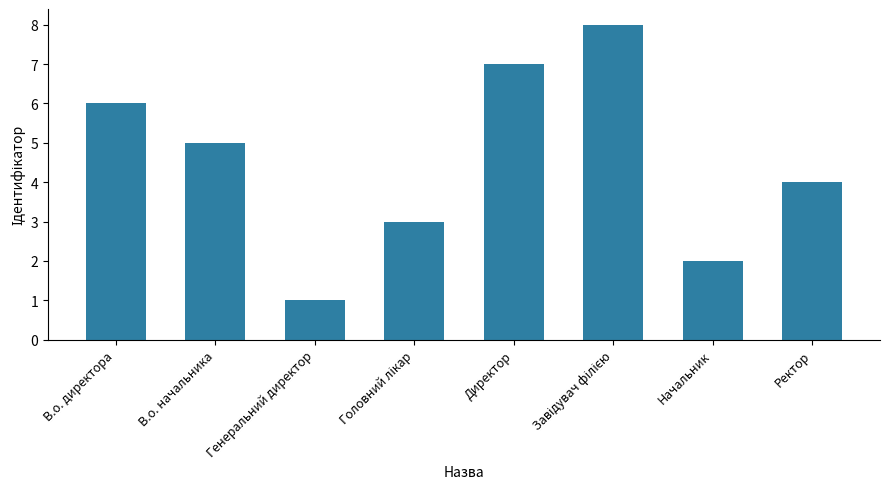

What is the minimum value shown in the chart?

1